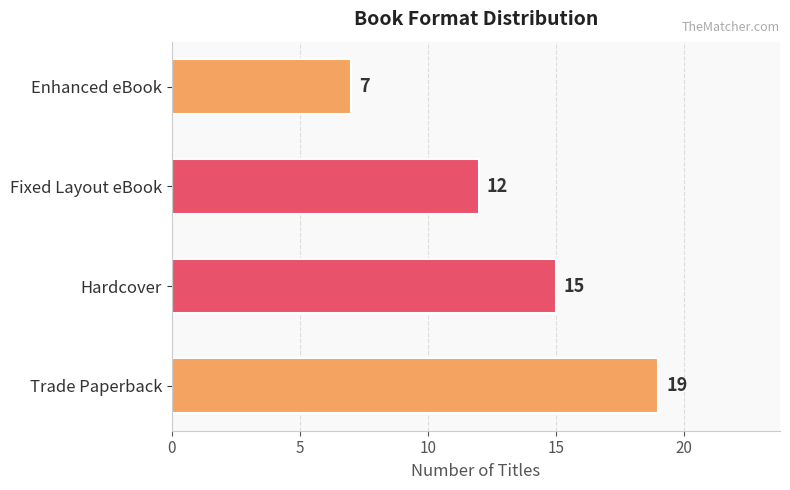

What is the sum of all values?

53